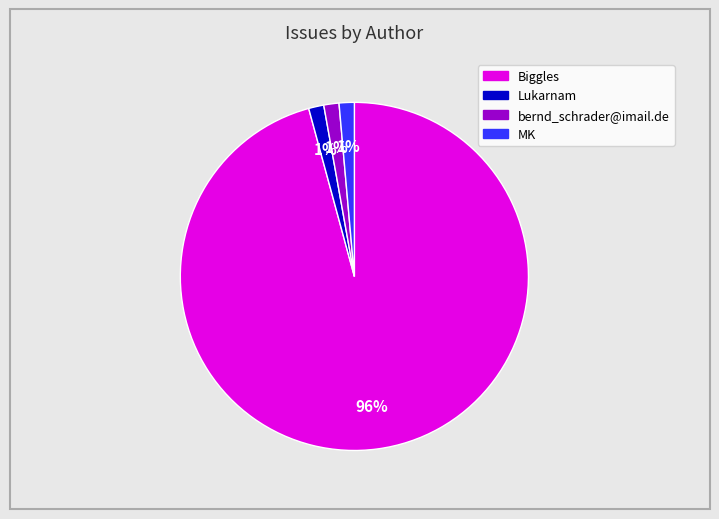

To the nearest percent, what is the average slice percentage?

25%